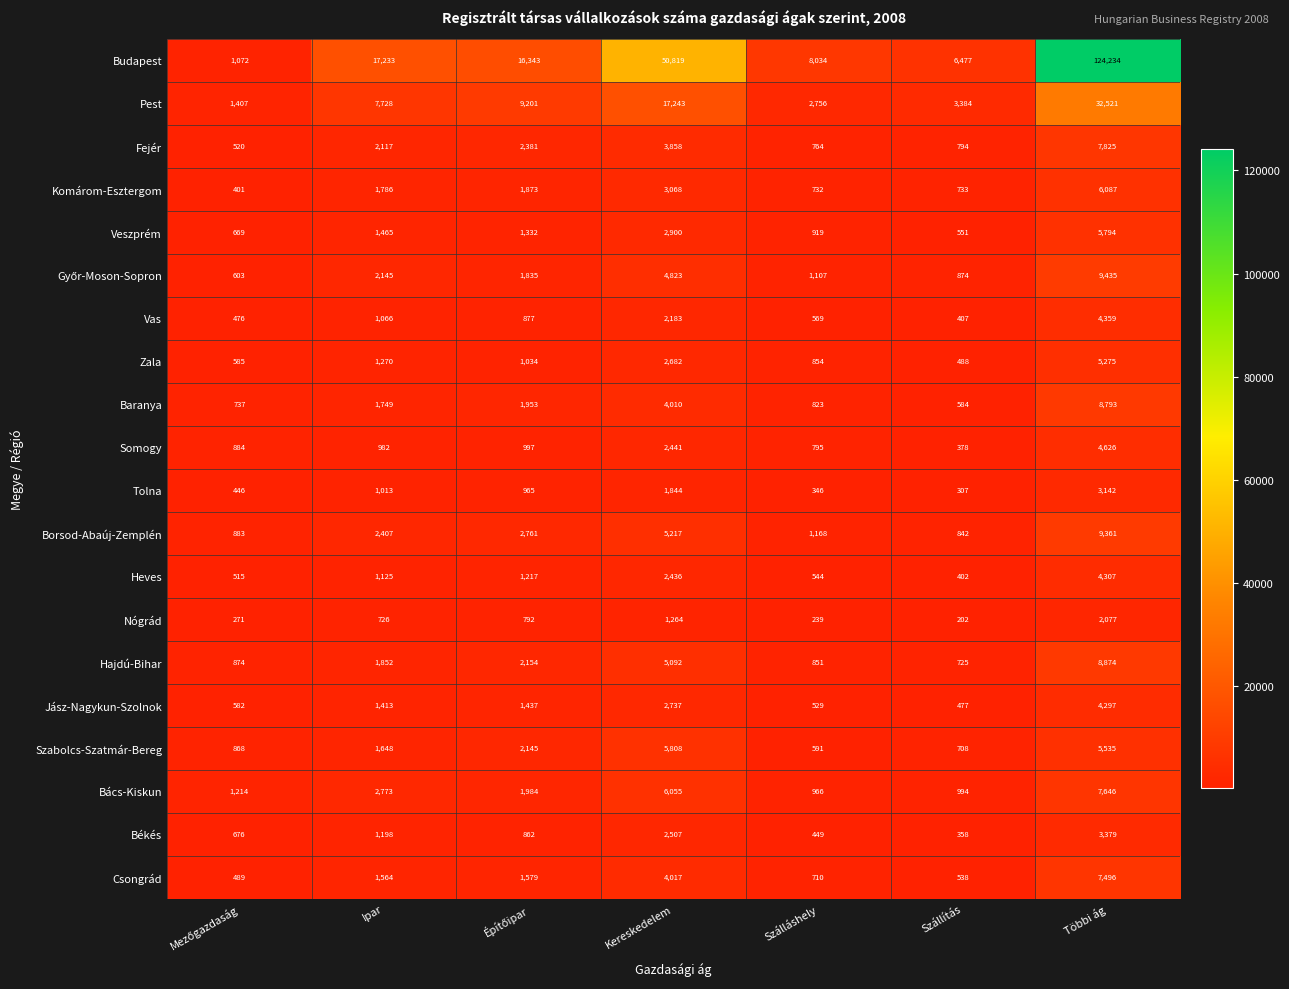

How many series are shown in this chart?

20